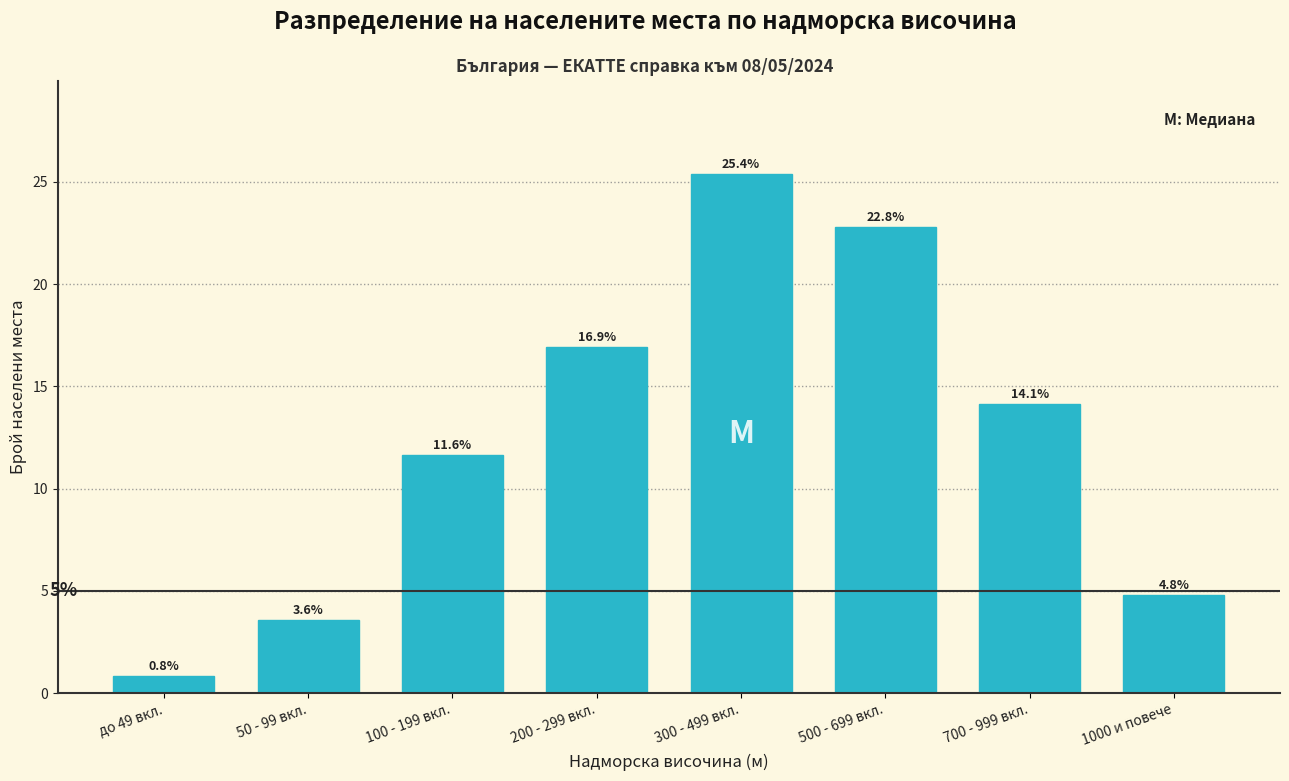

Reading left to right, extract all data points from this chart.

0.8	3.6	11.6	16.9	25.4	22.8	14.1	4.8